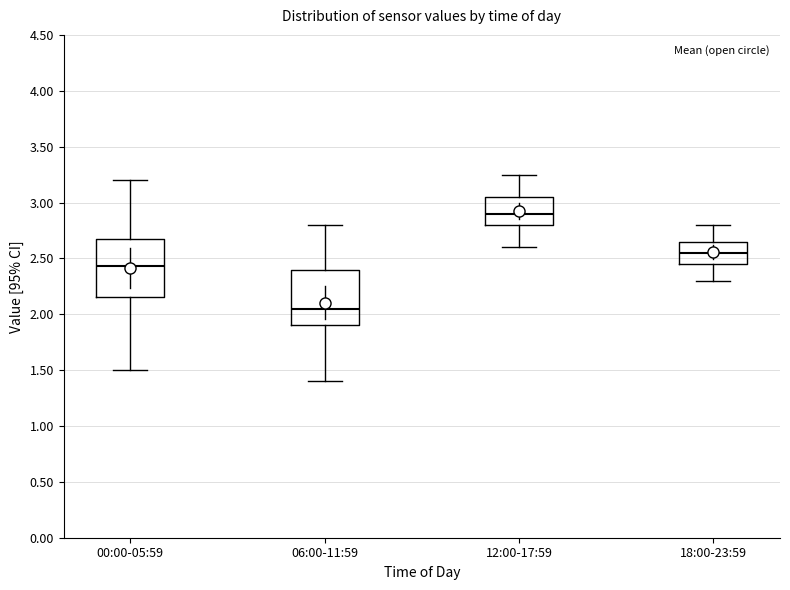

Reading left to right, transcribe this box plot: for each box, give where its median line is, the range the box spans, and where its two whiskers end, as read against the y-axis. The values are not printed on the chart, so give them approximately, as read against the axis.

00:00-05:59: median 2.45, box 2.15 to 2.65, whiskers 1.50 to 3.20
06:00-11:59: median 2.05, box 1.90 to 2.40, whiskers 1.40 to 2.80
12:00-17:59: median 2.90, box 2.80 to 3.05, whiskers 2.60 to 3.25
18:00-23:59: median 2.55, box 2.45 to 2.65, whiskers 2.30 to 2.80